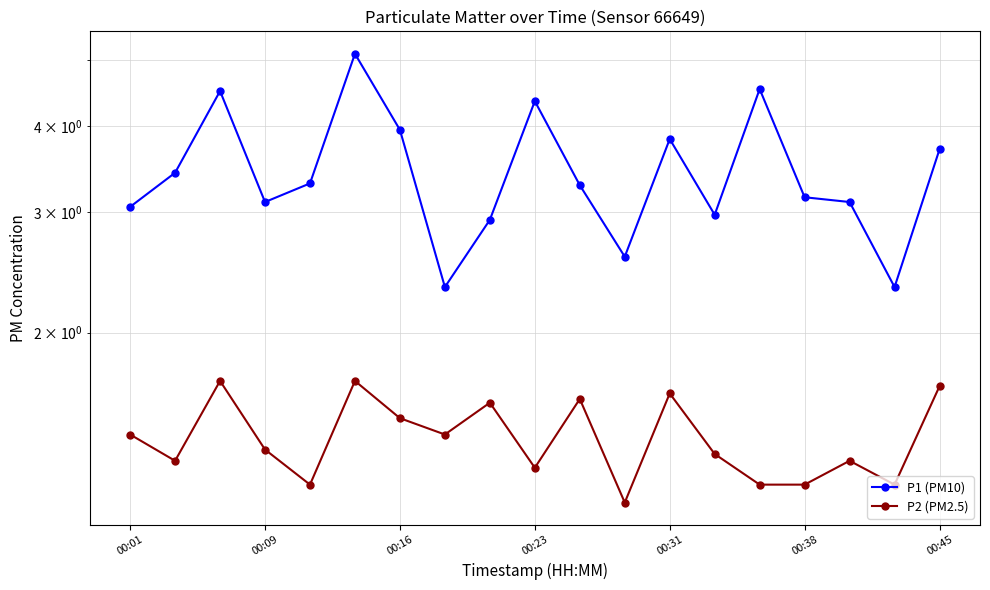

What is the total value across all series at 00:01?

4.5